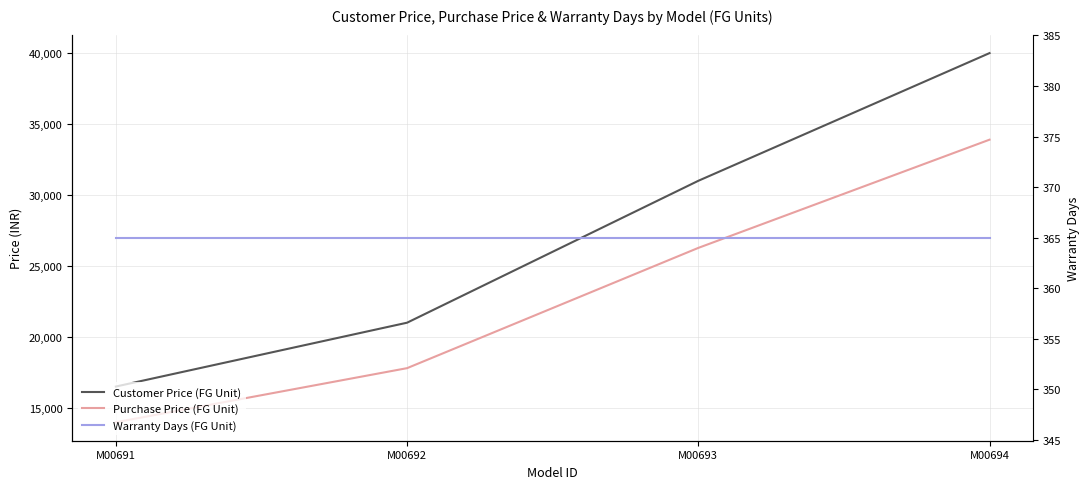

What are all the series names shown in the legend?

Customer Price (FG Unit), Purchase Price (FG Unit), Warranty Days (FG Unit)